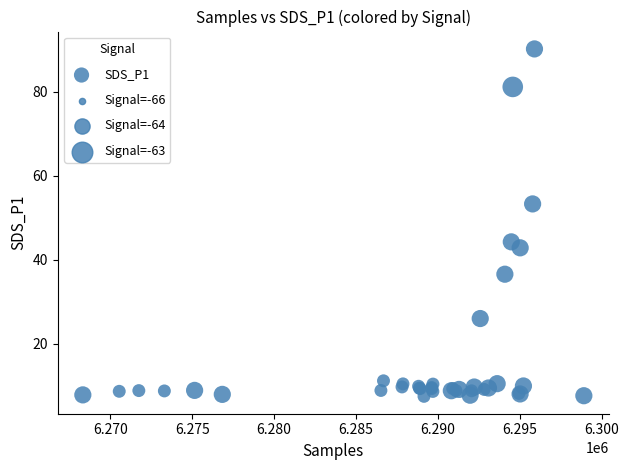

What Y value in the scatter plot is closest to 48?

44.3